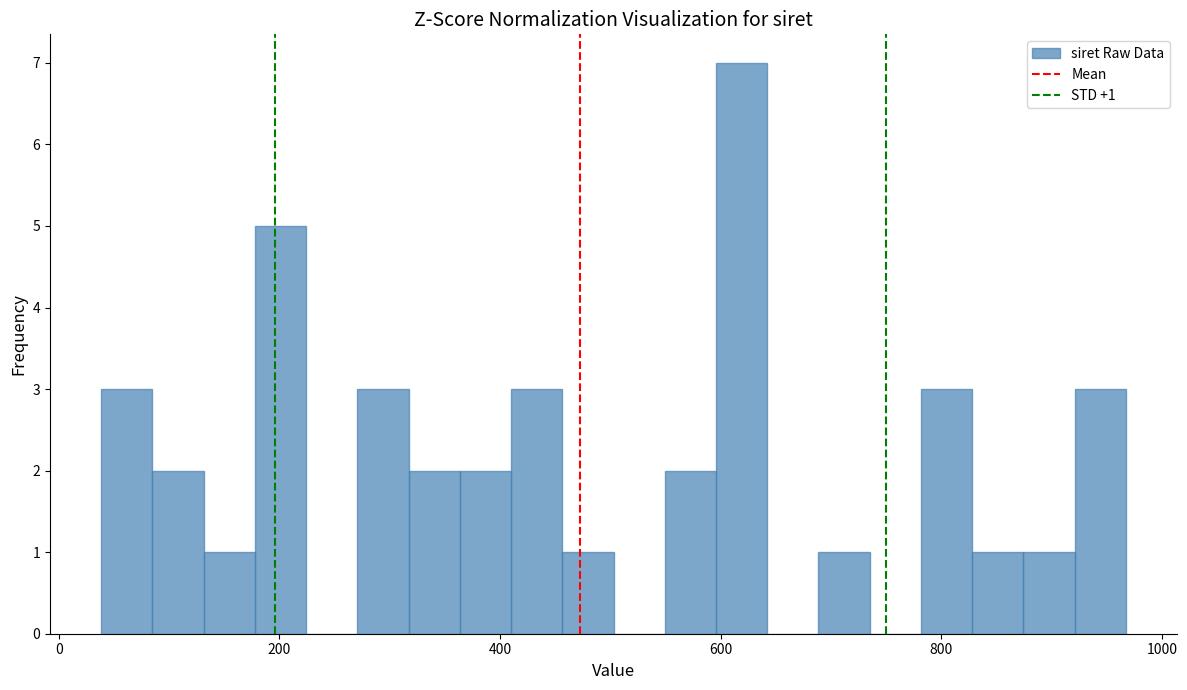

Read against the x-axis, roughly where is the centre of the tallest bar?

620